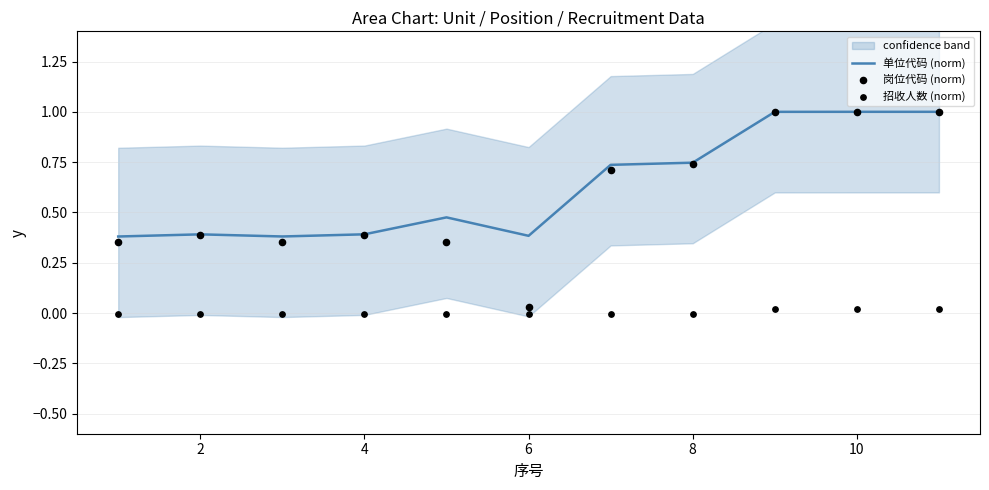

True or false: 单位代码 (norm) has a value of 0.4 at 4.

True